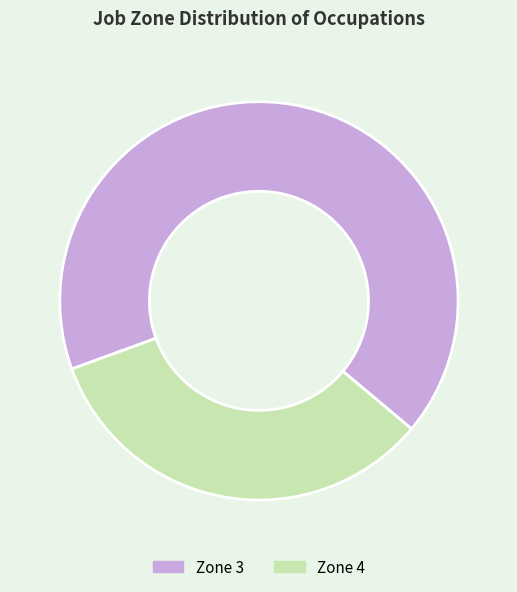

The Zone 3 slice represents 53% of the pie. True or false?

False